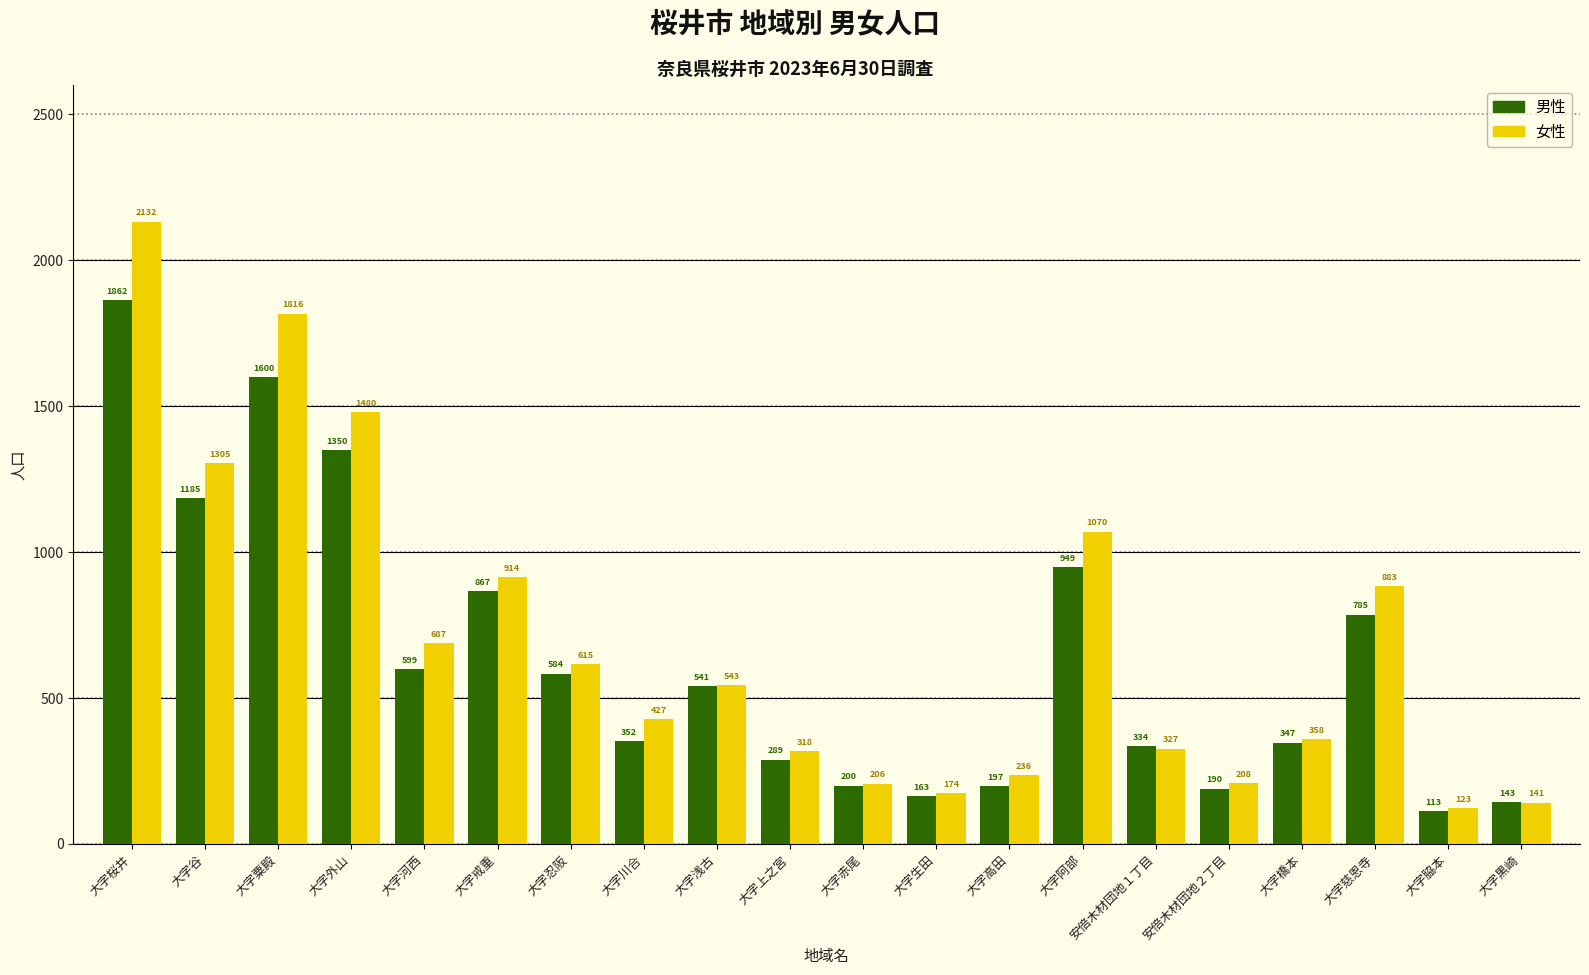

How many bars are there in each group?

2